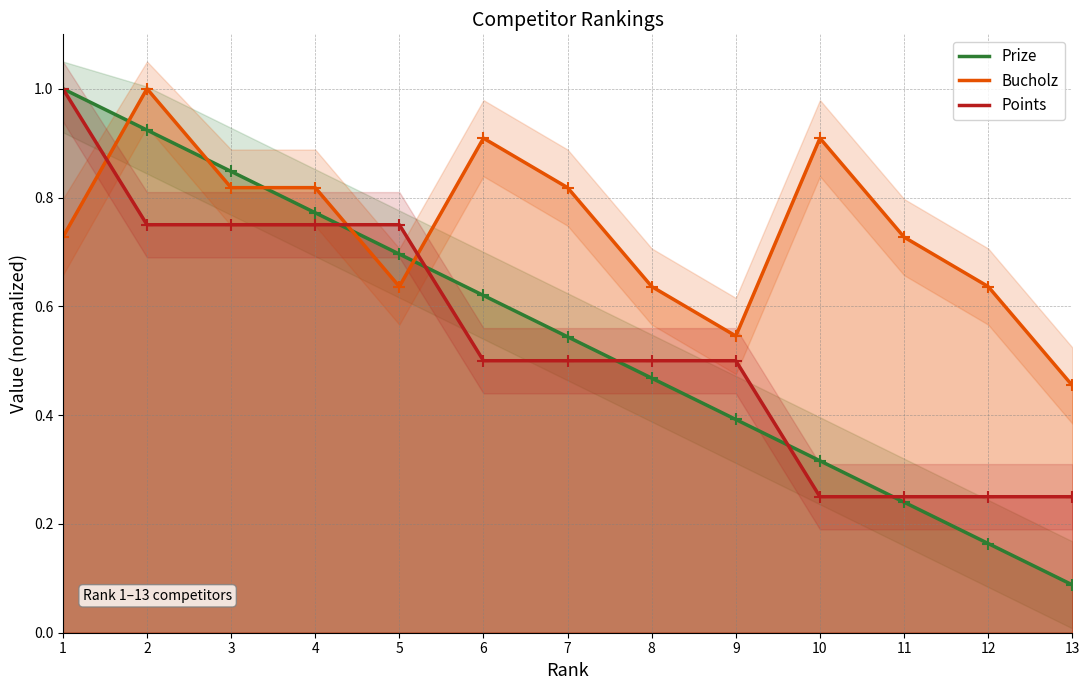

How many lines are shown in the chart?

3